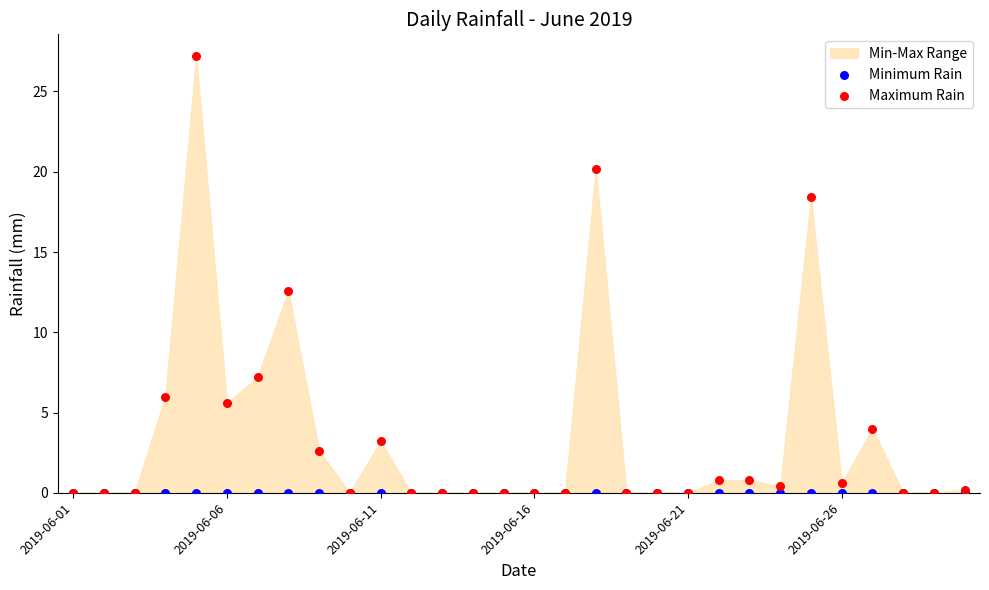

Across all series, what Y value is closest to 13?

12.6